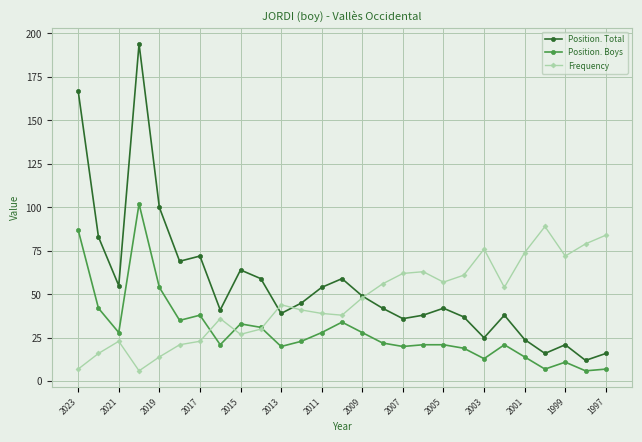

What is the sum of all Position. Boys values?

786